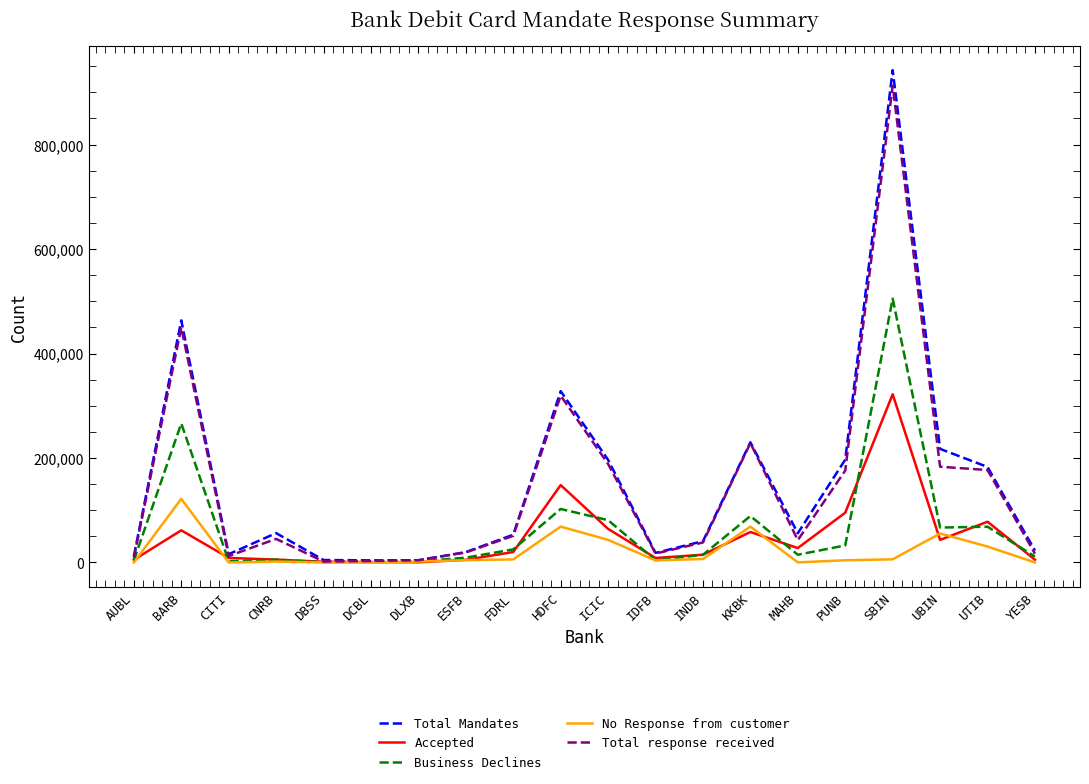

Where does the Accepted series first go above 20047?

BARB